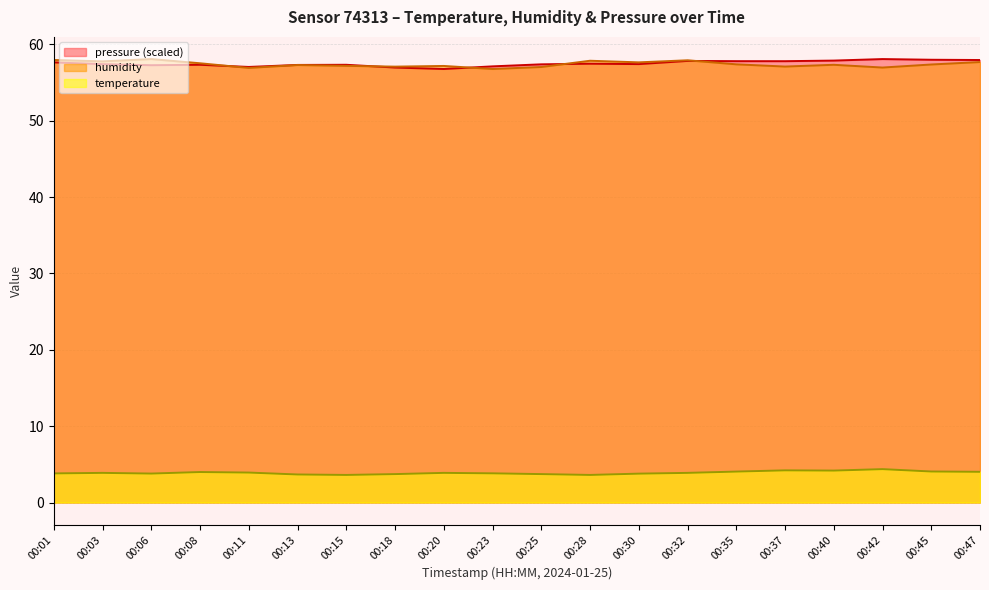

What is the value of the temperature point at the 10th from the left?

3.8